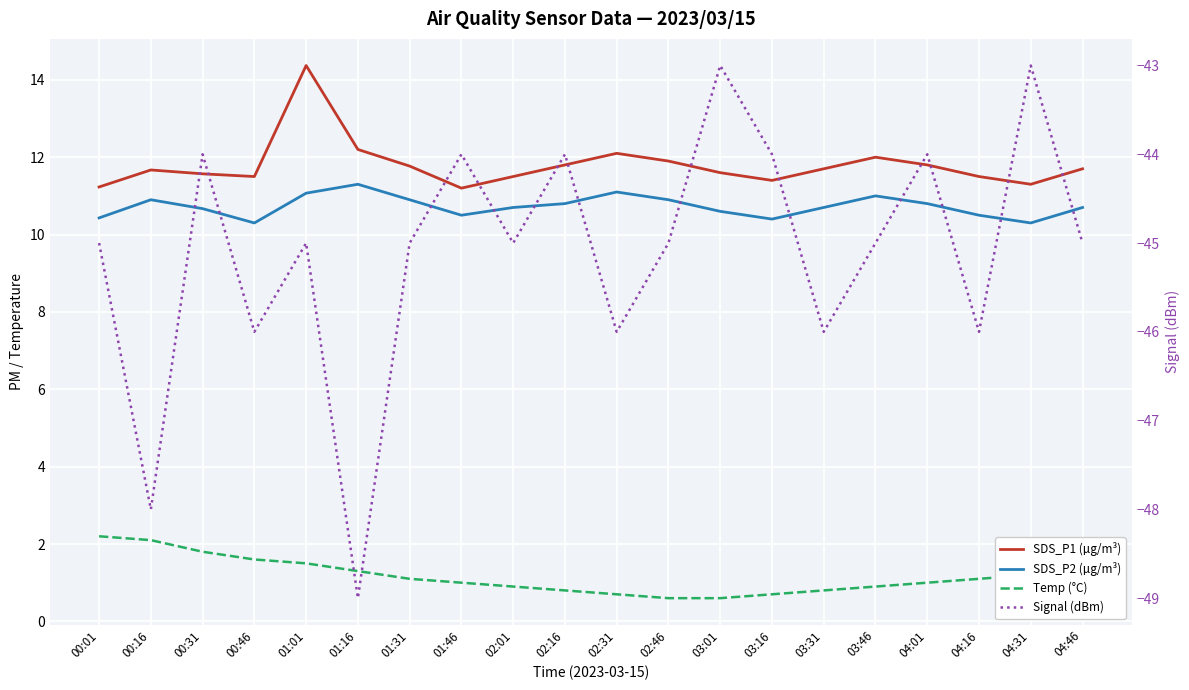

What is the total value across all series at 02:16?

-20.6